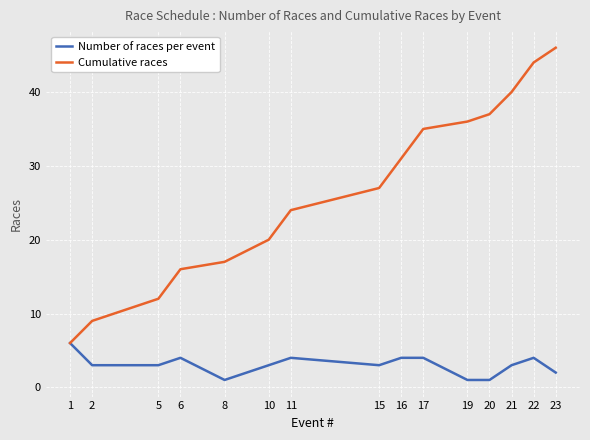

At 23, list the series in order from smallest to largest.

Number of races per event, Cumulative races